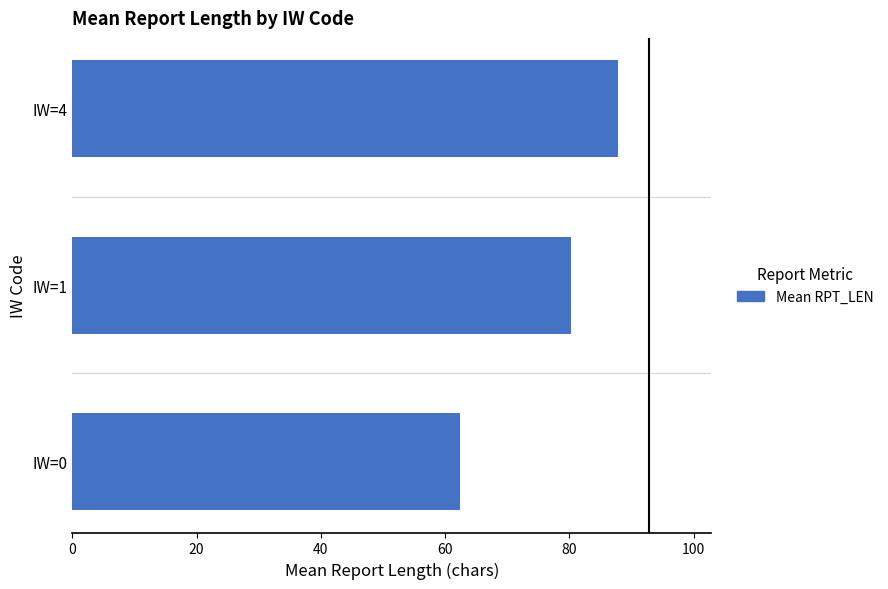

What is the smallest value displayed?

62.4